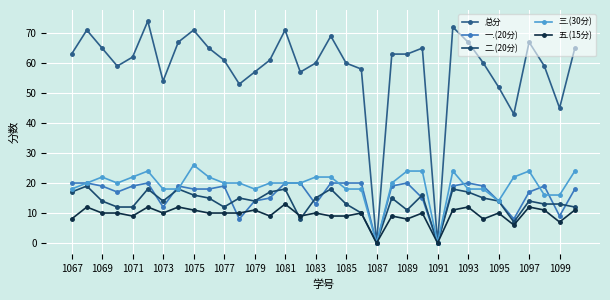

Reading left to right, extract all data points from this chart.

总分: 63	71	65	59	62	74	54	67	71	65	61	53	57	61	71	57	60	69	60	58	0	63	63	65	0	72	67	60	52	43	67	59	45	65
一.(20分): 20	20	19	17	19	20	12	19	18	18	19	8	14	15	20	20	13	20	20	20	0	19	20	15	0	19	20	19	14	8	17	19	9	18
二.(20分): 17	19	14	12	12	18	14	18	16	15	12	15	14	17	18	8	15	18	13	10	0	15	11	16	0	18	17	15	14	7	14	13	13	12
三.(30分): 18	20	22	20	22	24	18	18	26	22	20	20	18	20	20	20	22	22	18	18	0	20	24	24	0	24	18	18	14	22	24	16	16	24
五.(15分): 8	12	10	10	9	12	10	12	11	10	10	10	11	9	13	9	10	9	9	10	0	9	8	10	0	11	12	8	10	6	12	11	7	11